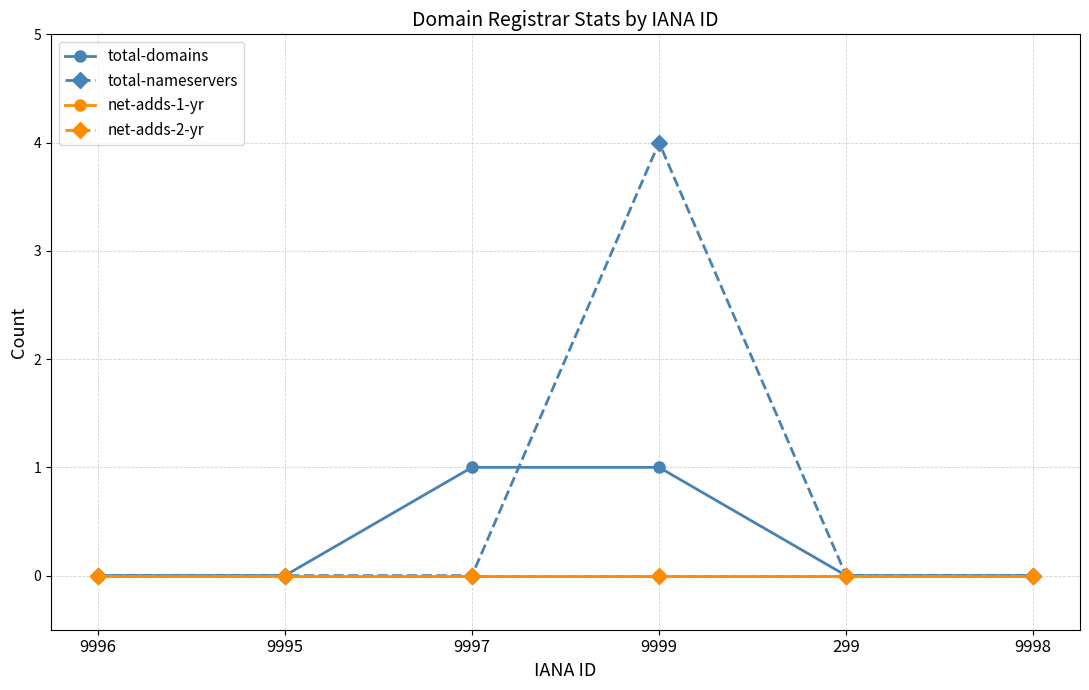

At 9995, list the series in order from largest to smallest.

total-domains, total-nameservers, net-adds-1-yr, net-adds-2-yr